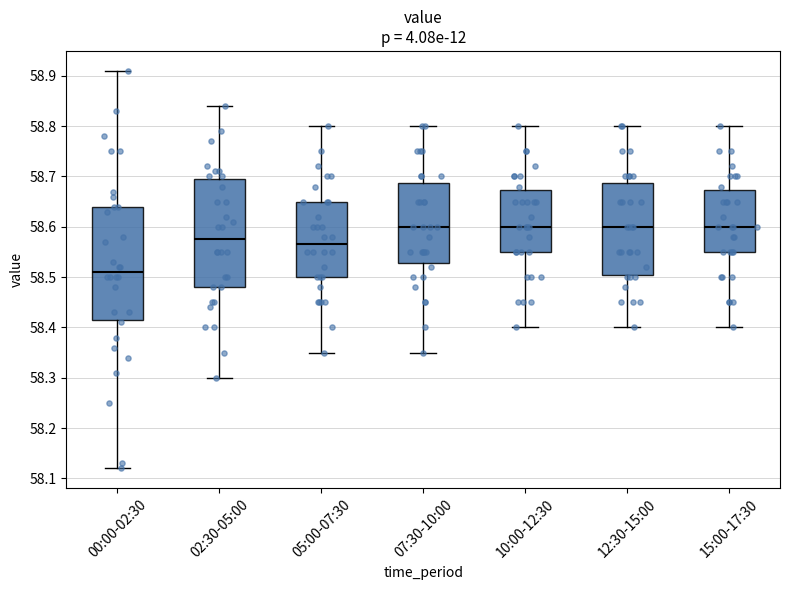

Reading left to right, transcribe this box plot: for each box, give where its median line is, the range the box spans, and where its two whiskers end, as read against the y-axis. The values are not printed on the chart, so give them approximately, as read against the axis.

00:00-02:30: median 58.51, box 58.42 to 58.64, whiskers 58.12 to 58.91
02:30-05:00: median 58.58, box 58.48 to 58.70, whiskers 58.30 to 58.84
05:00-07:30: median 58.57, box 58.50 to 58.65, whiskers 58.35 to 58.80
07:30-10:00: median 58.60, box 58.53 to 58.69, whiskers 58.35 to 58.80
10:00-12:30: median 58.60, box 58.55 to 58.67, whiskers 58.40 to 58.80
12:30-15:00: median 58.60, box 58.51 to 58.69, whiskers 58.40 to 58.80
15:00-17:30: median 58.60, box 58.55 to 58.67, whiskers 58.40 to 58.80